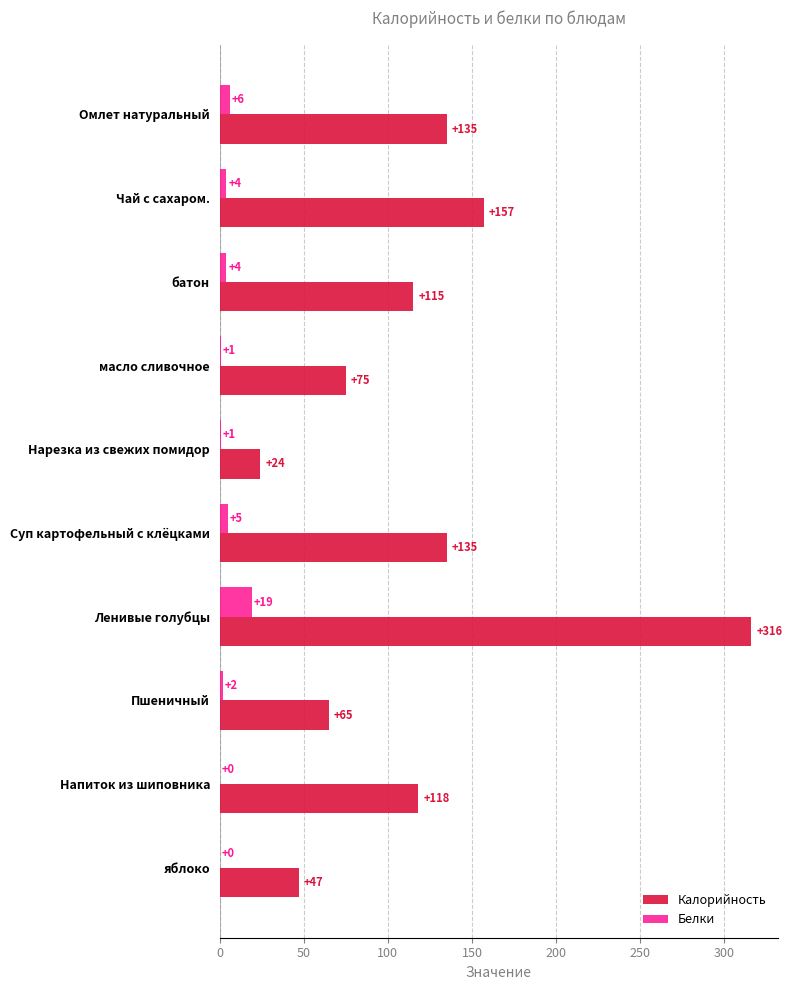

At which label is Калорийность closest to 170?

Чай с сахаром.